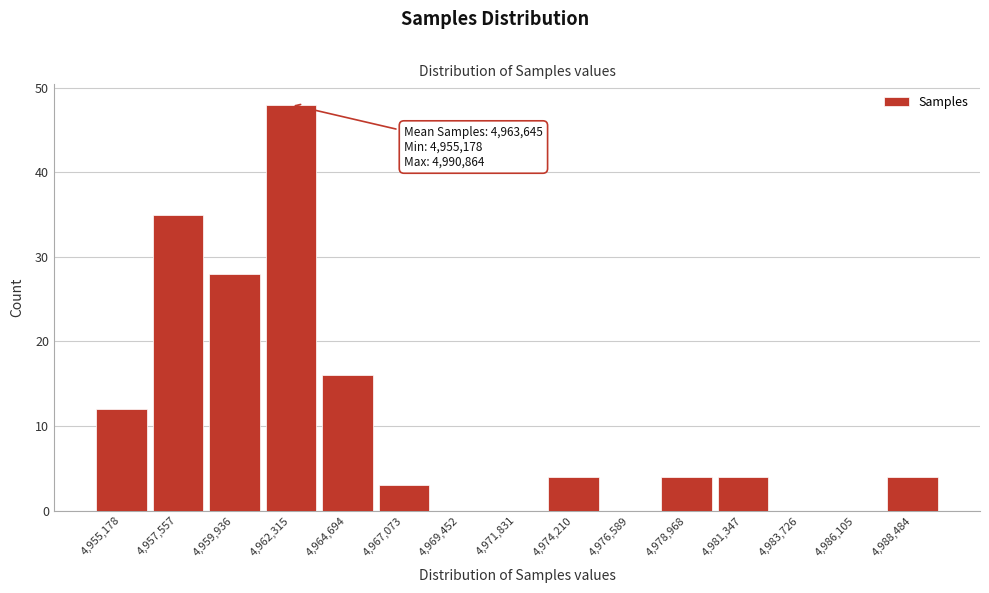

Reading left to right, list all the values displayed in this chart.

4,955,178=12	4,957,557=35	4,959,936=28	4,962,315=48	4,964,694=16	4,967,073=3	4,969,452=0	4,971,831=0	4,974,210=4	4,976,589=0	4,978,968=4	4,981,347=4	4,983,726=0	4,986,105=0	4,988,484=4